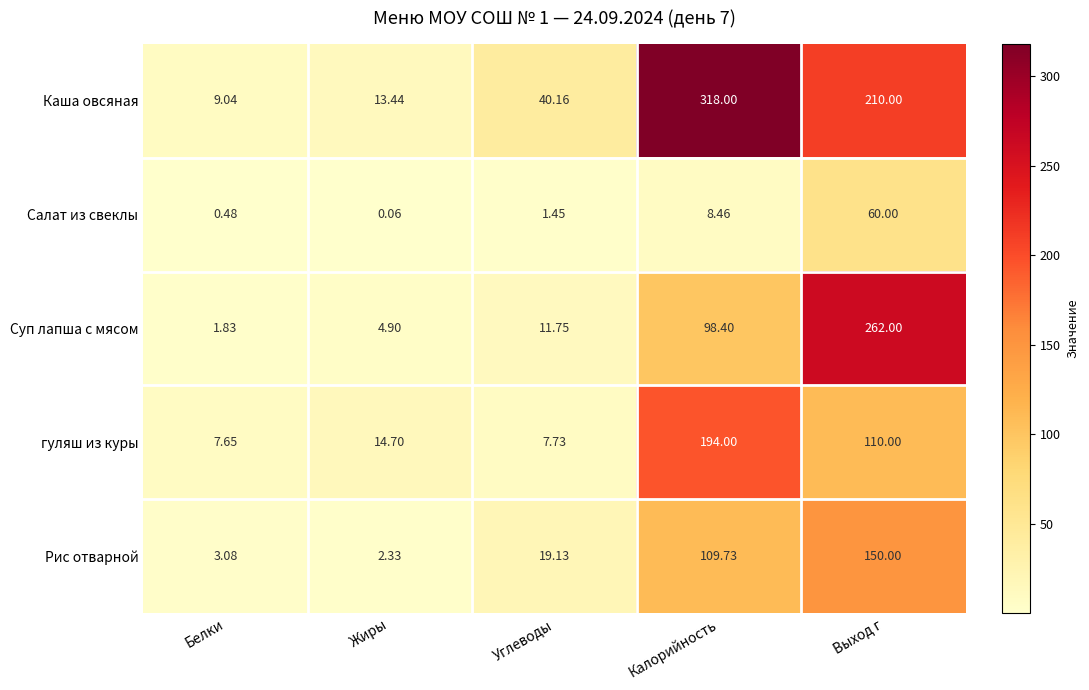

Which series has the widest spread of values?

Каша овсяная